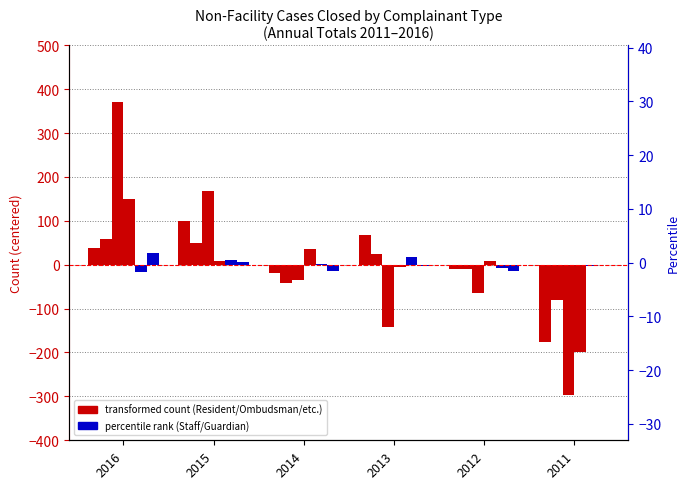

How many negative values does the Facility Administration series have?

2